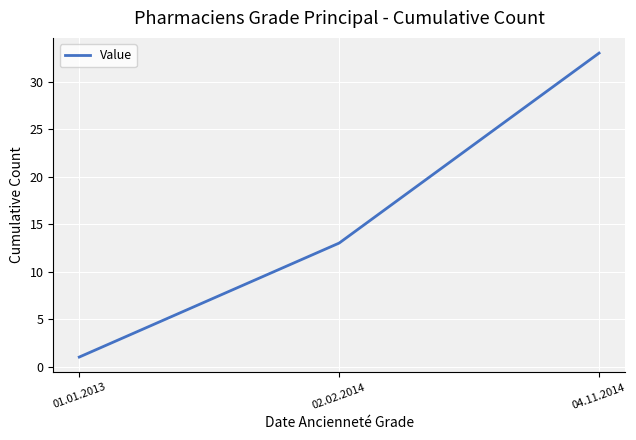

The value at 04.11.2014 is 33. True or false?

True